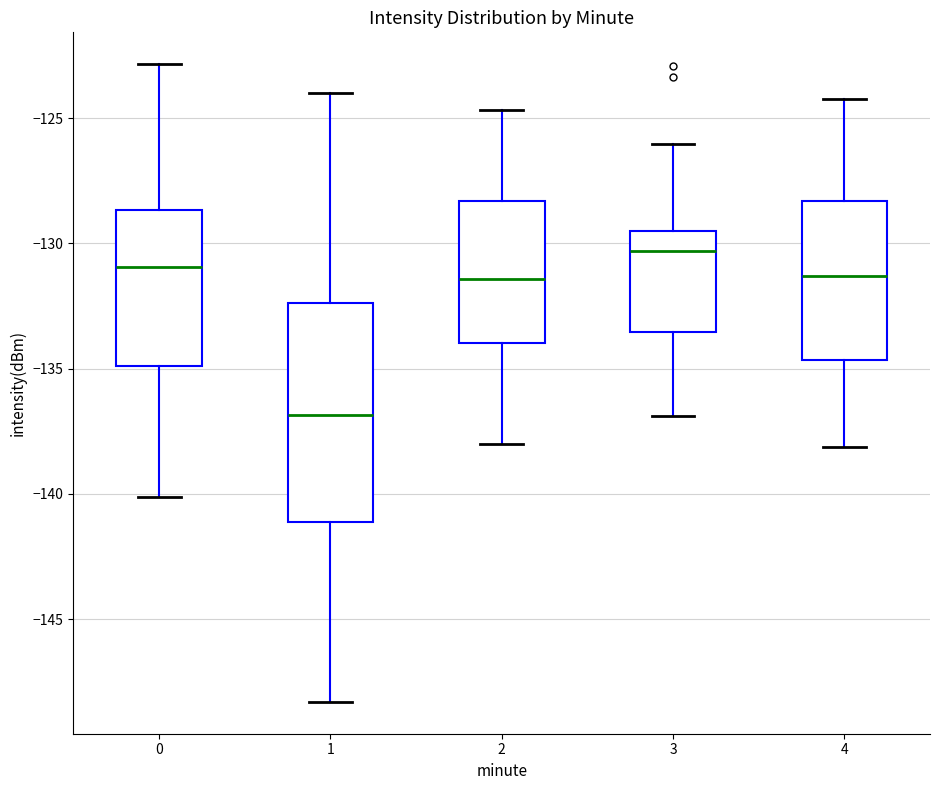

Reading left to right, read every box against the y-axis: the position of its median line, the range the box covers, and the ends of its whiskers. The values are not printed on the chart, so give them approximately, as read against the axis.

0: median -131.0, box -135.0 to -128.5, whiskers -140.0 to -123.0
1: median -137.0, box -141.0 to -132.5, whiskers -148.5 to -124.0
2: median -131.5, box -134.0 to -128.5, whiskers -138.0 to -124.5
3: median -130.5, box -133.5 to -129.5, whiskers -137.0 to -126.0
4: median -131.5, box -134.5 to -128.5, whiskers -138.0 to -124.0